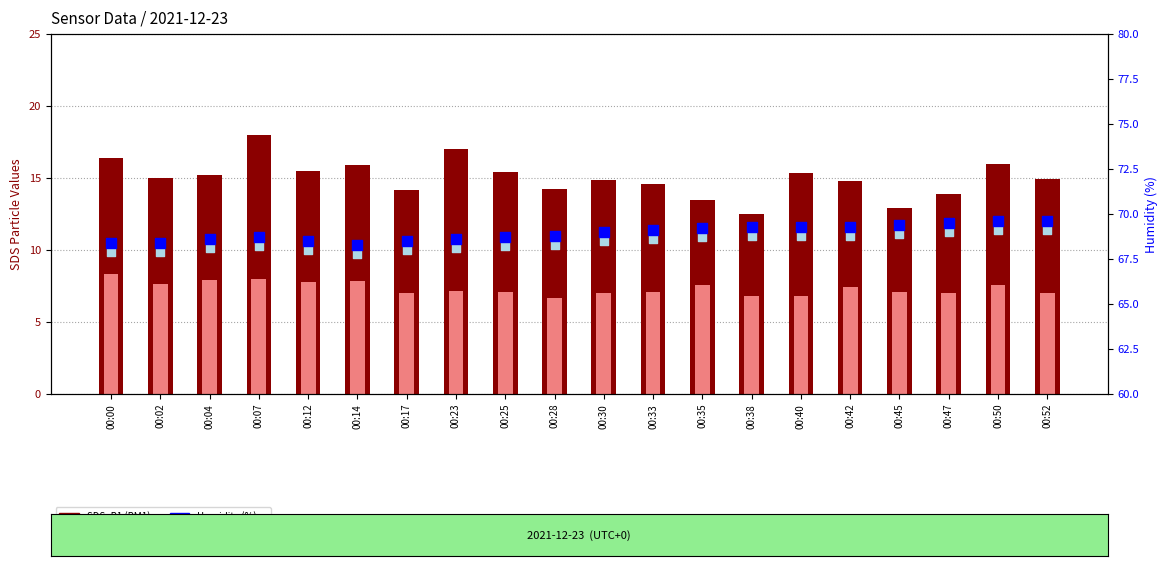

What is the total value across all series at 00:07?

162.9